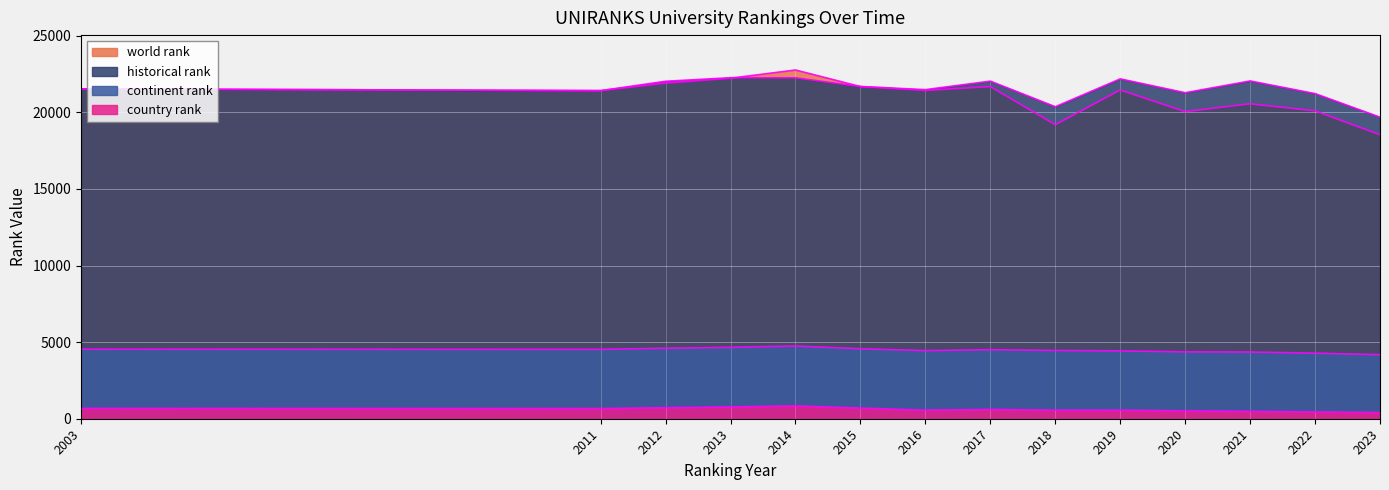

At which category is the sum across all series the highest?

2014